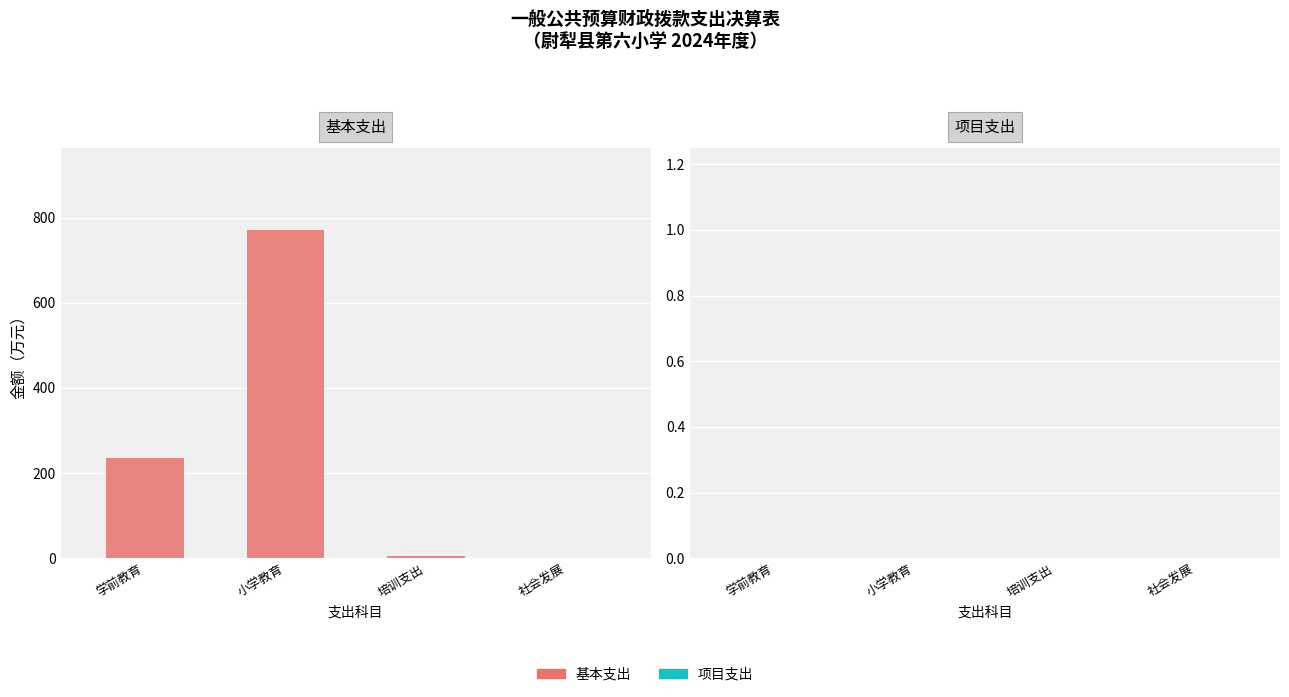

Count the number of values greater than 235.

2